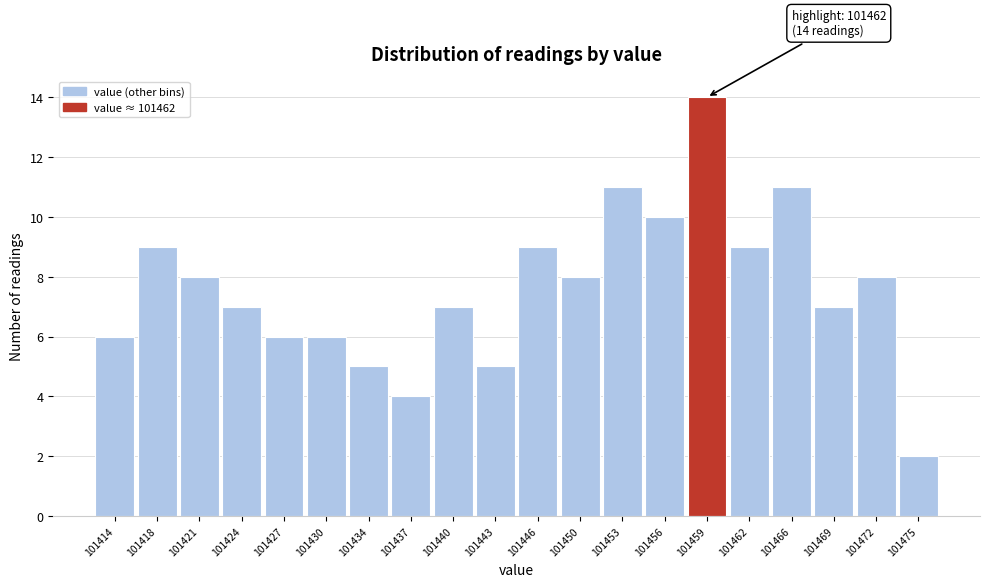

Reading right to left, extract all data points from this chart.

101475=2	101472=8	101469=7	101466=11	101462=9	101459=14	101456=10	101453=11	101450=8	101446=9	101443=5	101440=7	101437=4	101434=5	101430=6	101427=6	101424=7	101421=8	101418=9	101414=6